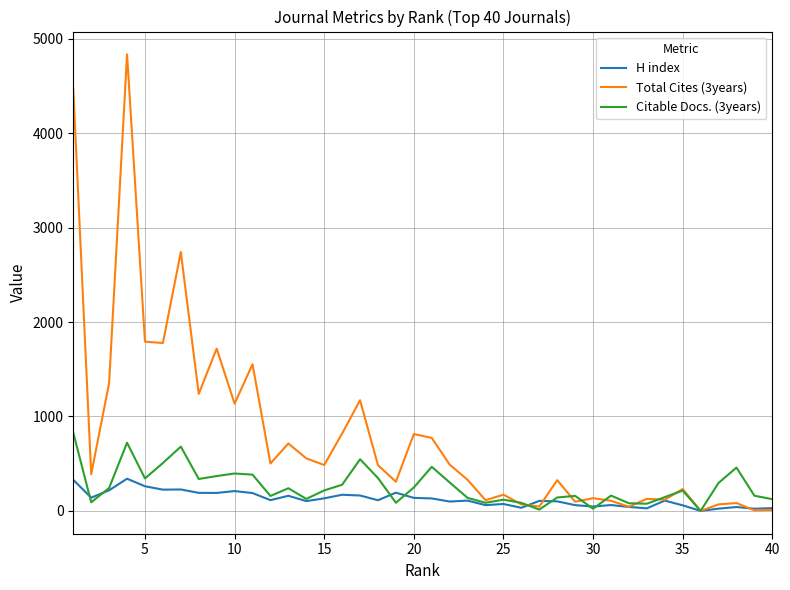

What is the greatest value displayed?

4835